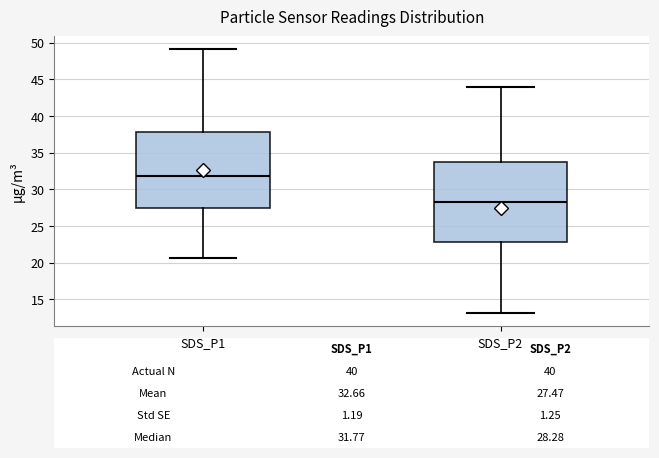

Comparing the boxes themselves (not the whiskers), which one is the tallest?

SDS_P2